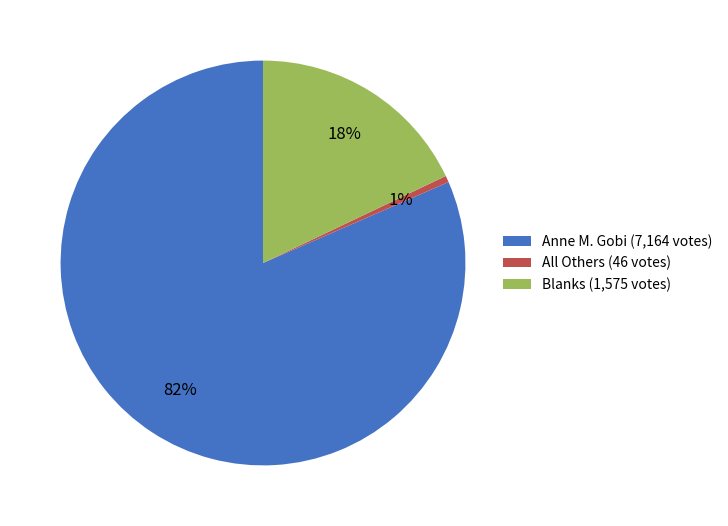

The Blanks slice represents 32% of the pie. True or false?

False